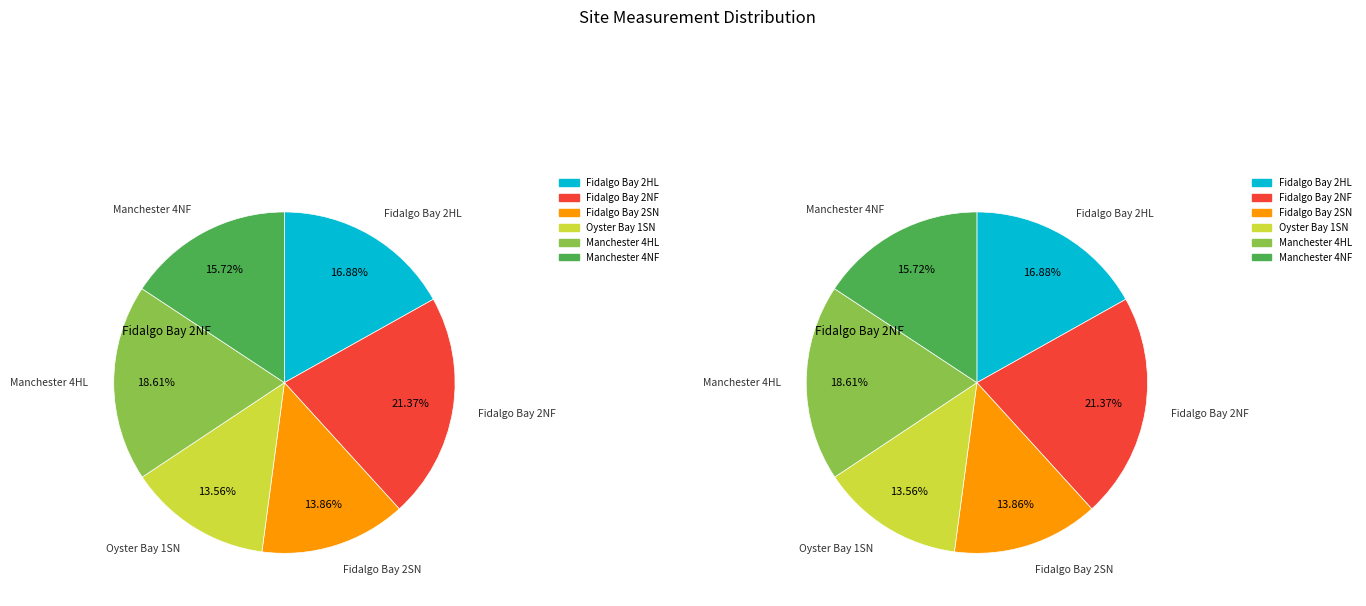

Combined, what portion of the pie is Fidalgo Bay 2NF and Fidalgo Bay 2SN?

35.2%